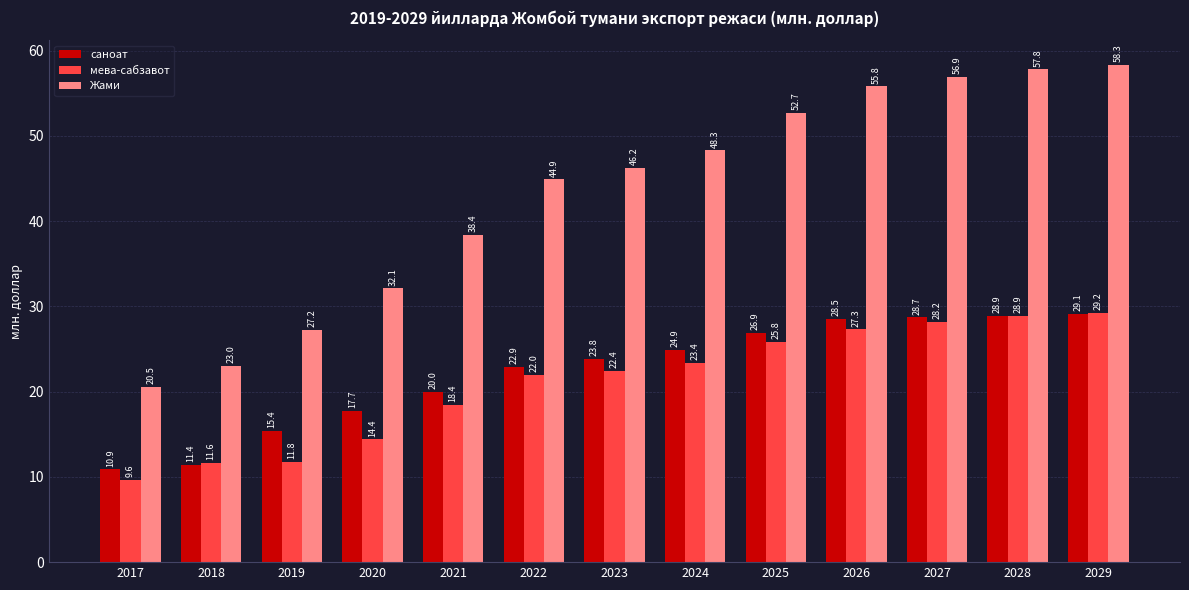

Which series changed the most between 2020 and 2022?

Жами